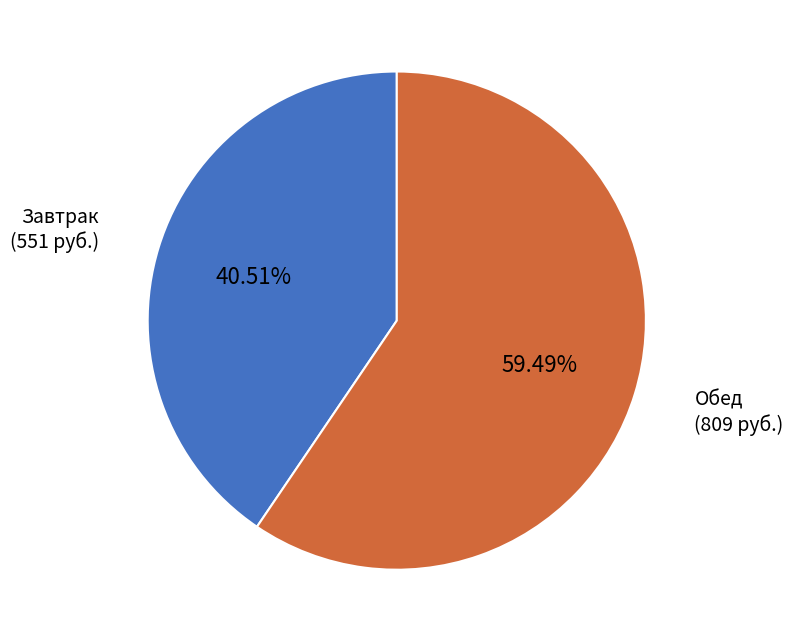

Does any single category account for the majority?

Yes